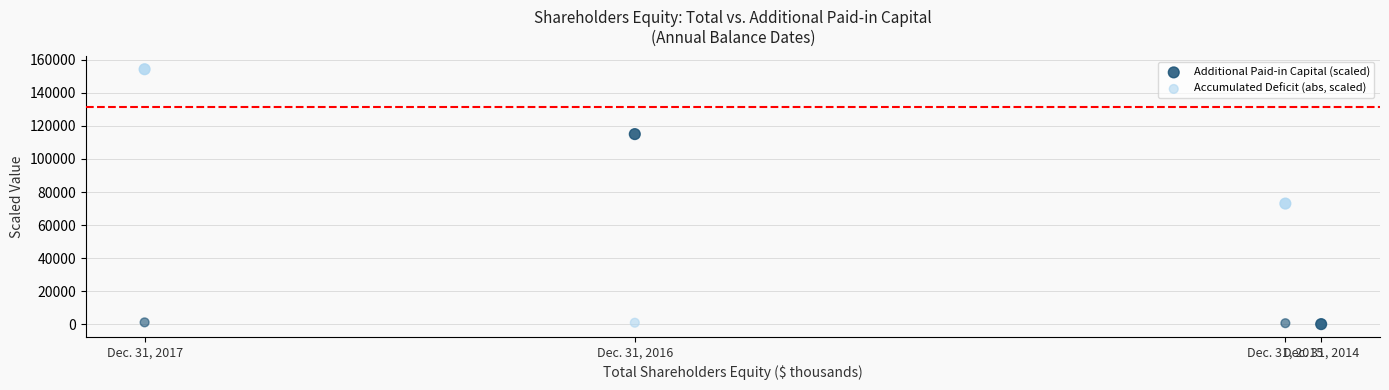

Across all series, what Y value is closest to 77167?

72999.0